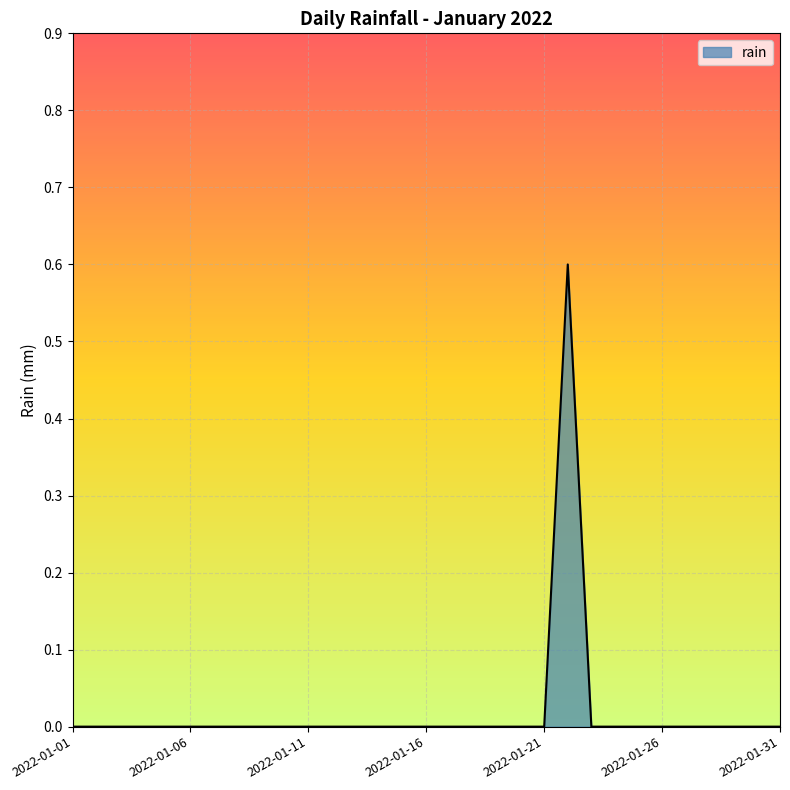

What is the maximum value shown in the chart?

0.6